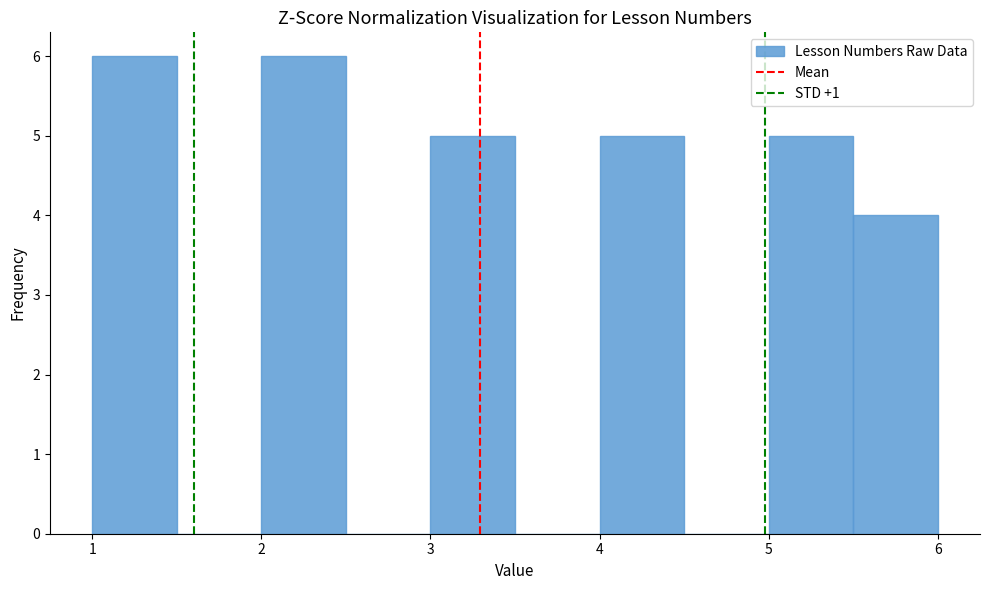

Reading left to right, list every bar in this chart as the range it spans on the x-axis followed by its height. The values are not printed on the chart, so give them approximately, as read against the axis.

1.0 to 1.5: 6
1.5 to 2.0: 0
2.0 to 2.5: 6
2.5 to 3.0: 0
3.0 to 3.5: 5
3.5 to 4.0: 0
4.0 to 4.5: 5
4.5 to 5.0: 0
5.0 to 5.5: 5
5.5 to 6.0: 4